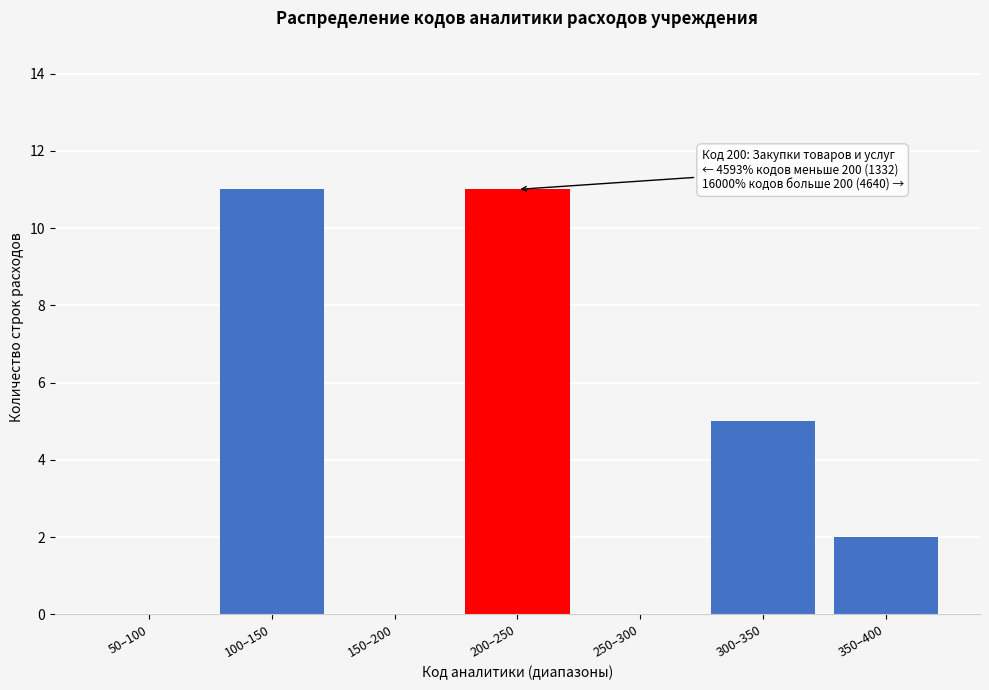

Reading left to right, extract all data points from this chart.

50–100=0	100–150=11	150–200=0	200–250=11	250–300=0	300–350=5	350–400=2